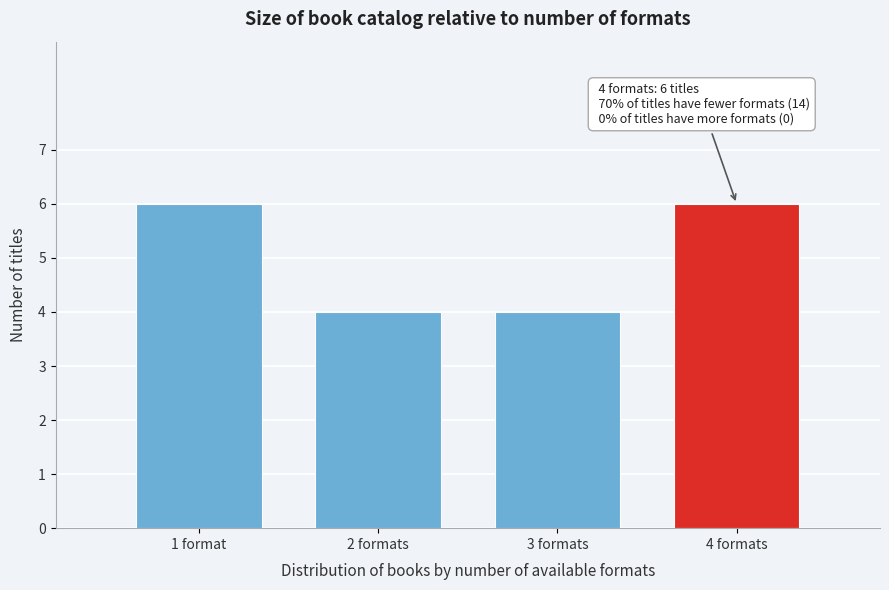

Reading right to left, extract all data points from this chart.

4 formats=6	3 formats=4	2 formats=4	1 format=6